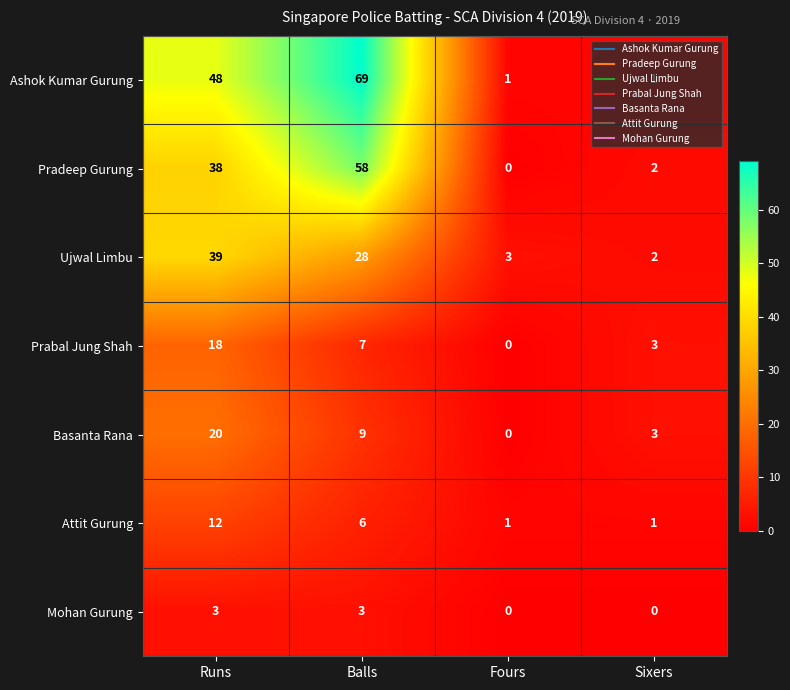

At which category is the sum across all series the highest?

Balls